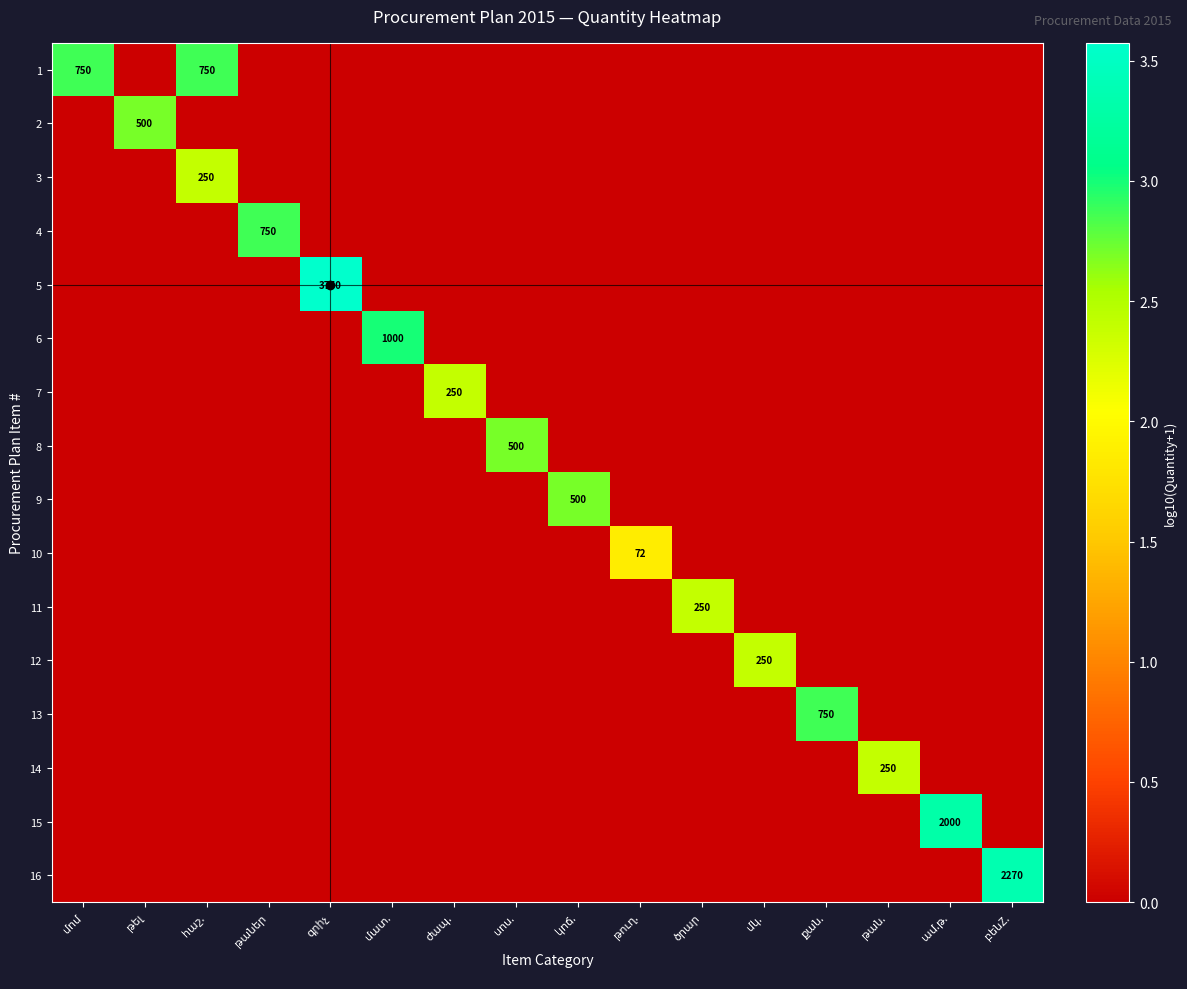

Which series has the largest range (max minus min)?

5